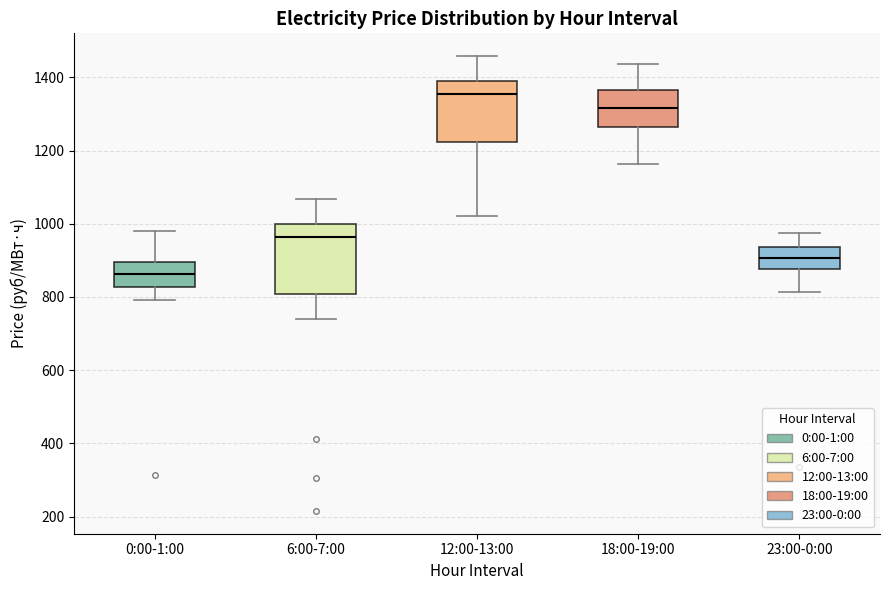

Reading left to right, read every box against the y-axis: the position of its median line, the range the box covers, and the ends of its whiskers. The values are not printed on the chart, so give them approximately, as read against the axis.

0:00-1:00: median 860, box 820 to 900, whiskers 800 to 980
6:00-7:00: median 960, box 800 to 1000, whiskers 740 to 1060
12:00-13:00: median 1360, box 1220 to 1400, whiskers 1020 to 1460
18:00-19:00: median 1320, box 1260 to 1360, whiskers 1160 to 1440
23:00-0:00: median 900, box 880 to 940, whiskers 820 to 980